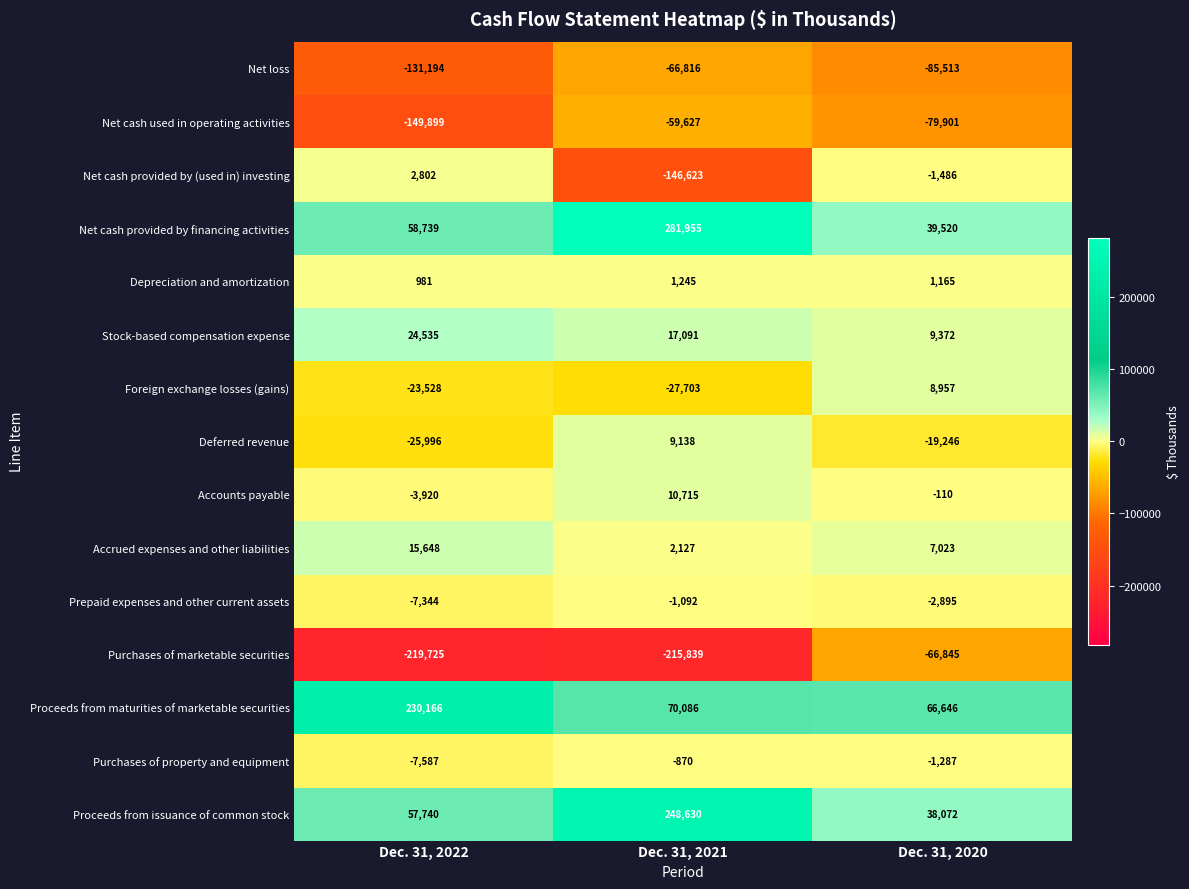

Which category has the highest value in the Net cash used in operating activities series?

Dec. 31, 2021